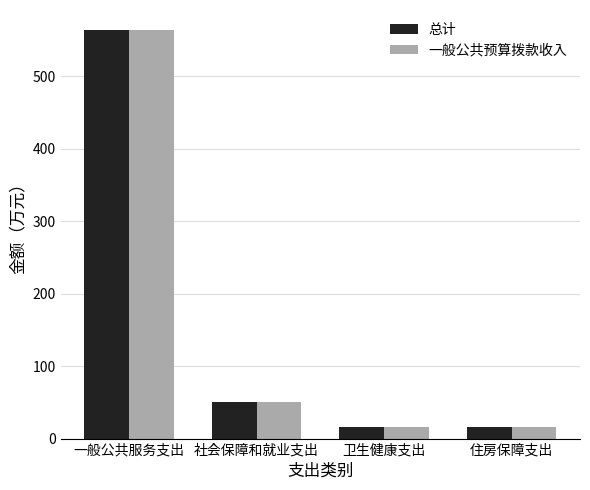

What are all the series names shown in the legend?

总计, 一般公共预算拨款收入